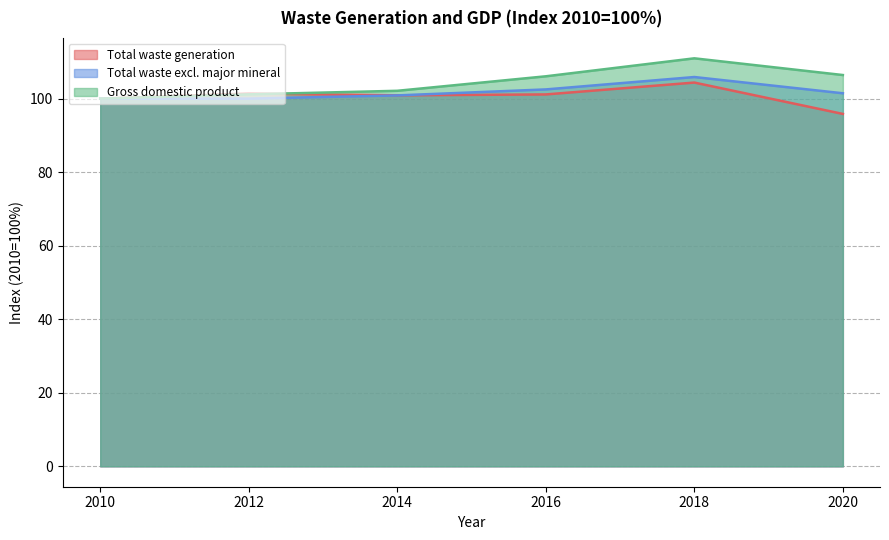

At which category is the sum across all series the highest?

2018